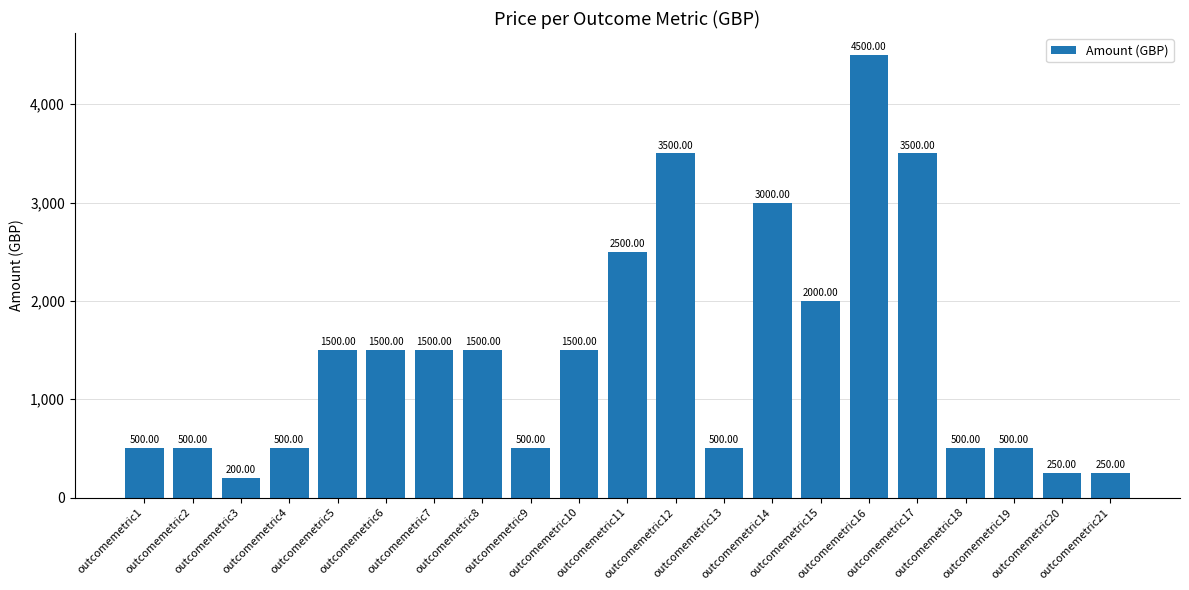

What is the average value?

1462